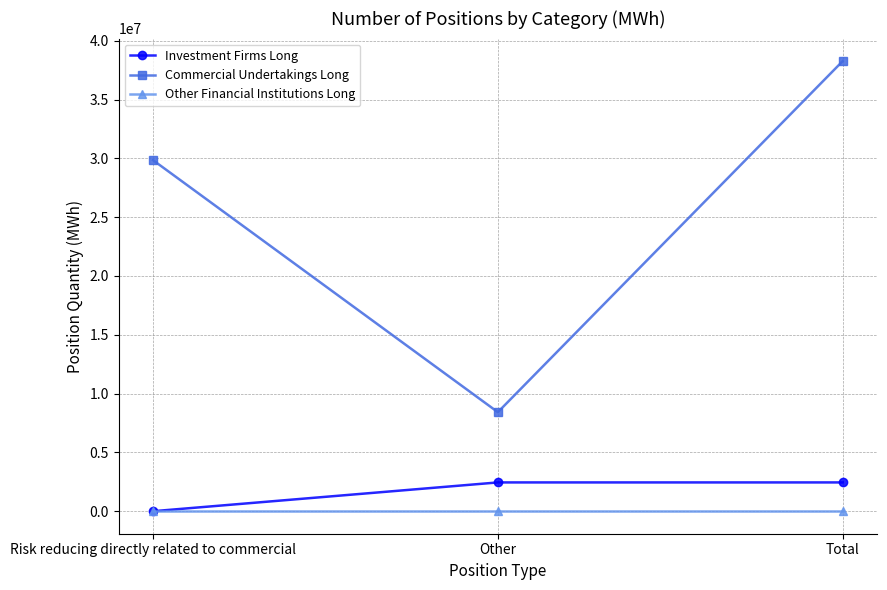

What is the spread (max minus min) of values at Other?

8421223